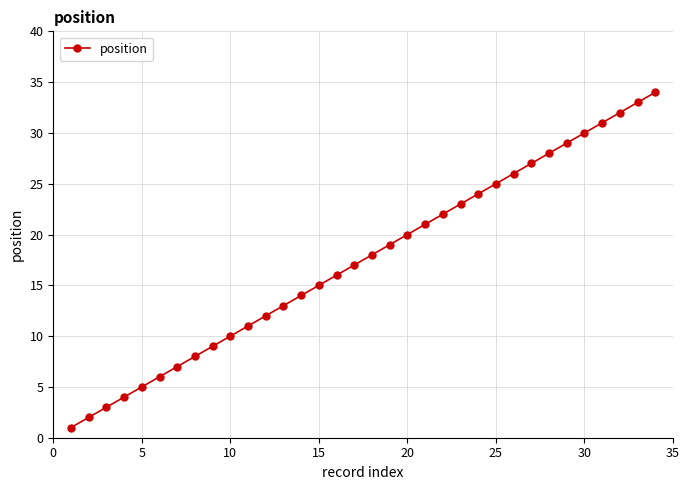

What is the difference between the maximum and minimum values?

33